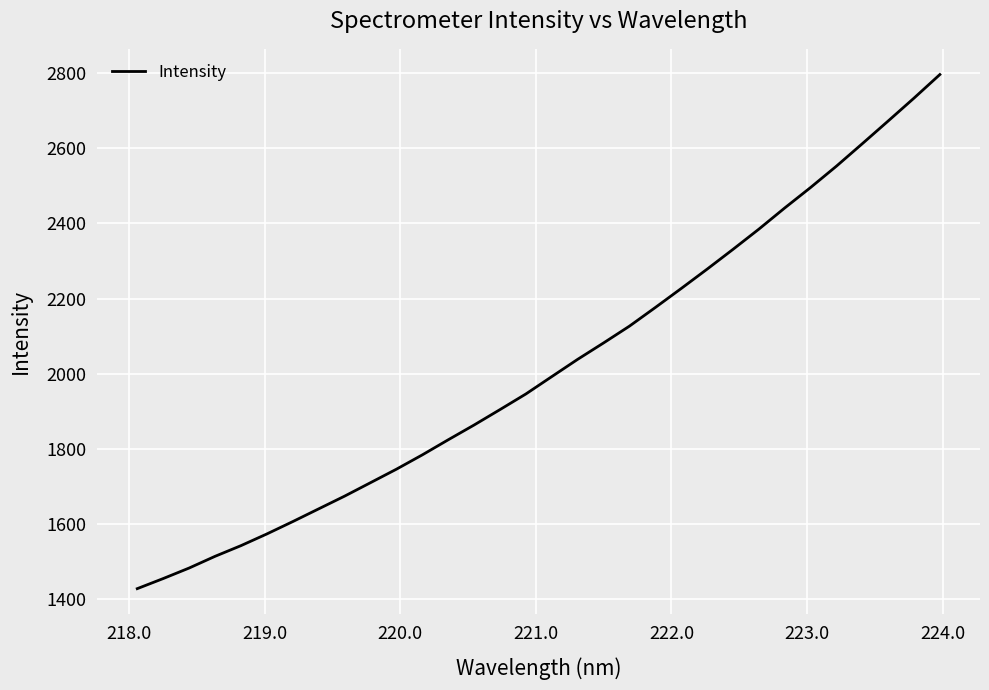

What is the difference between the maximum and minimum values?

1367.1